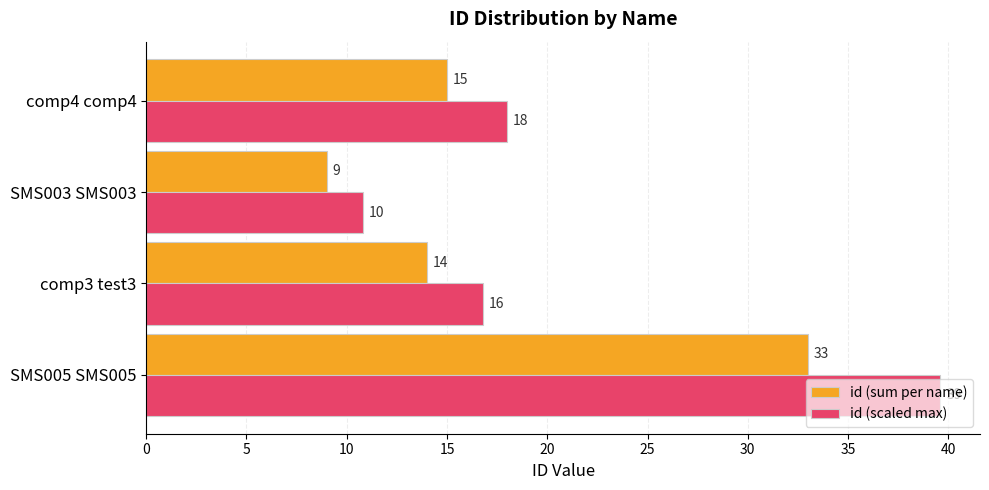

List the series in order of their overall mean, highest first.

id (scaled max), id (sum per name)